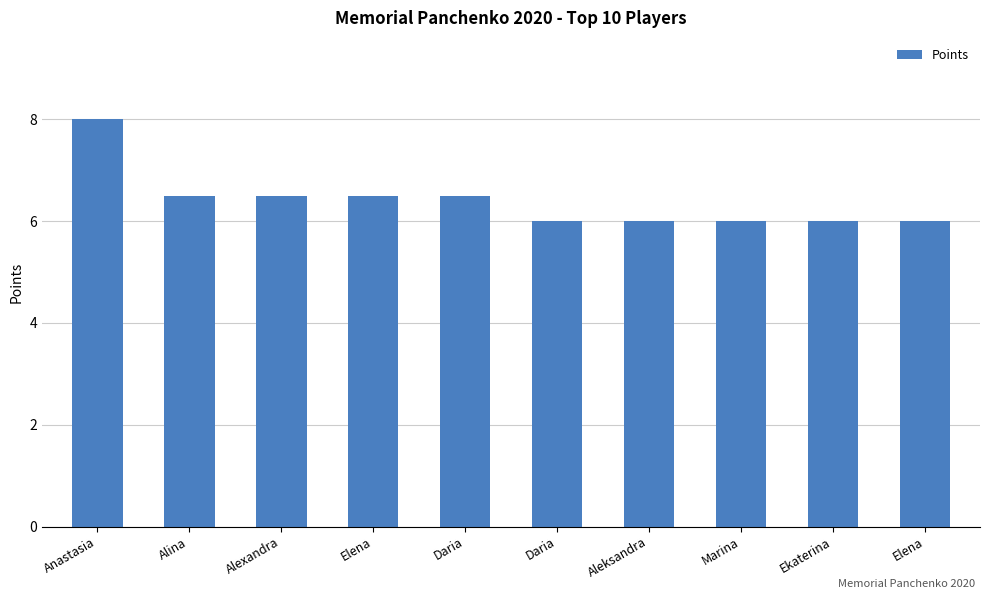

Where is the data nearest to the value 7?

Alina